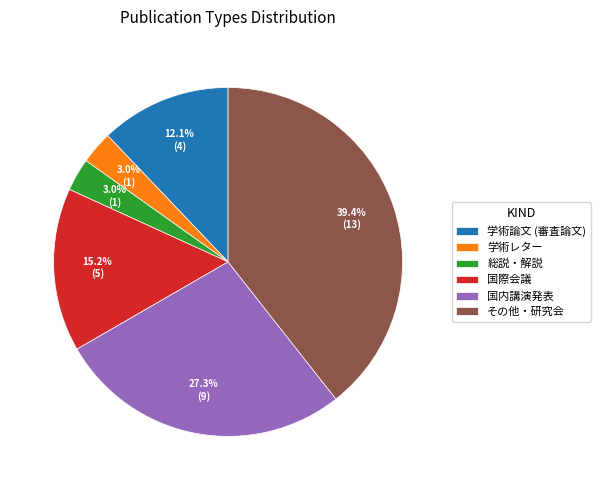

Approximately how many times larger is the value at 学術レター compared to 総説・解説?

1.0